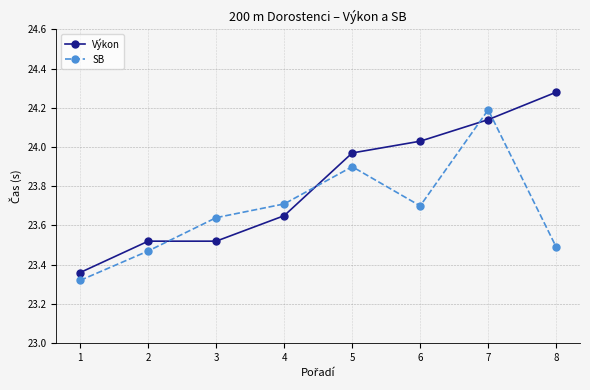

How many SB values are between 23 and 24?

7